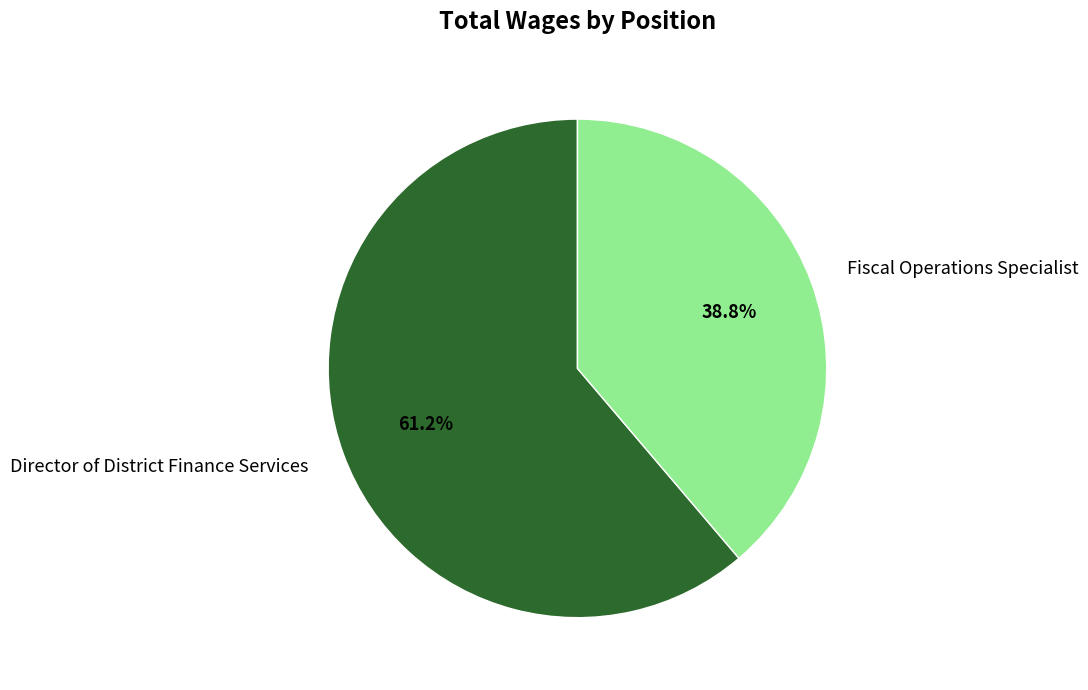

Which slice is the smallest?

Fiscal Operations Specialist